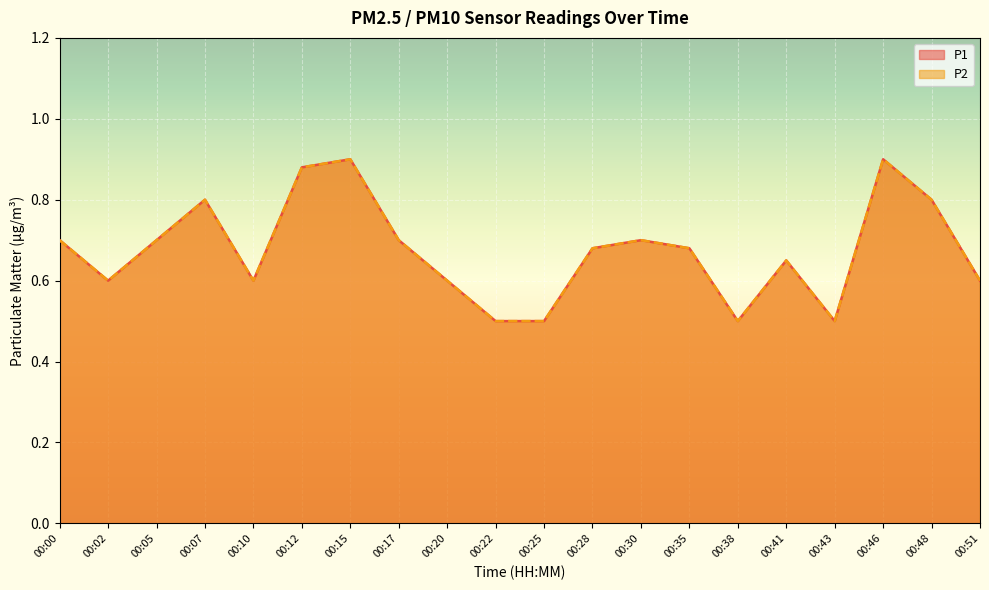

At which label does P1 reach its peak?

00:15